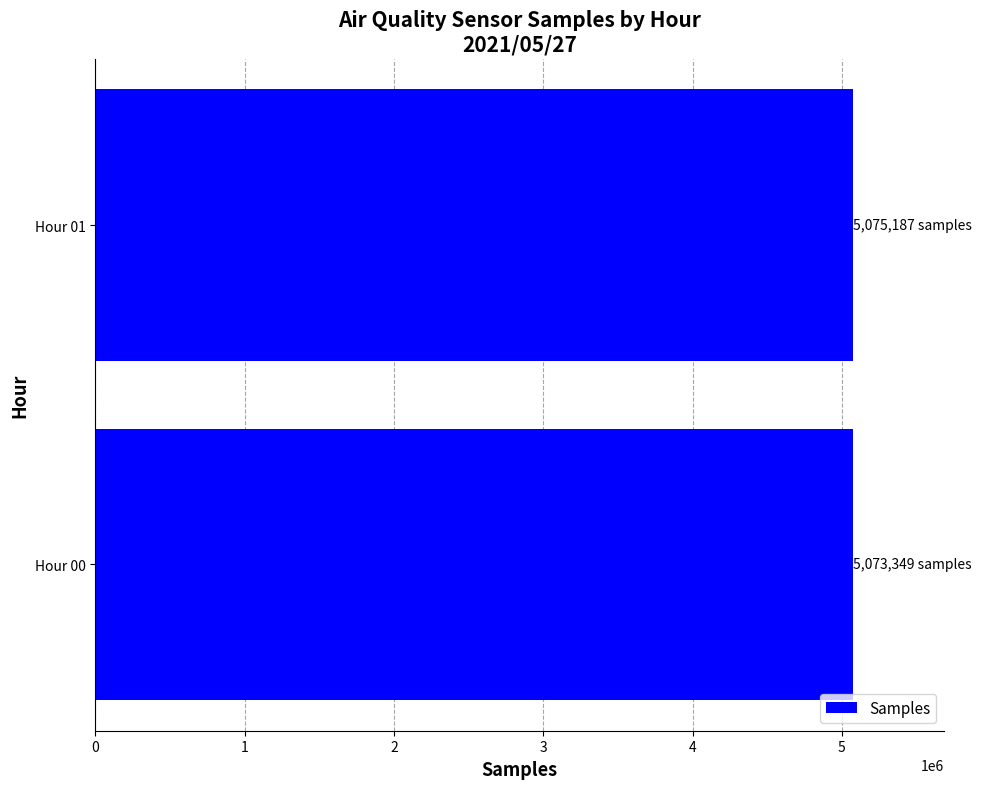

Count the number of categories in the chart.

2